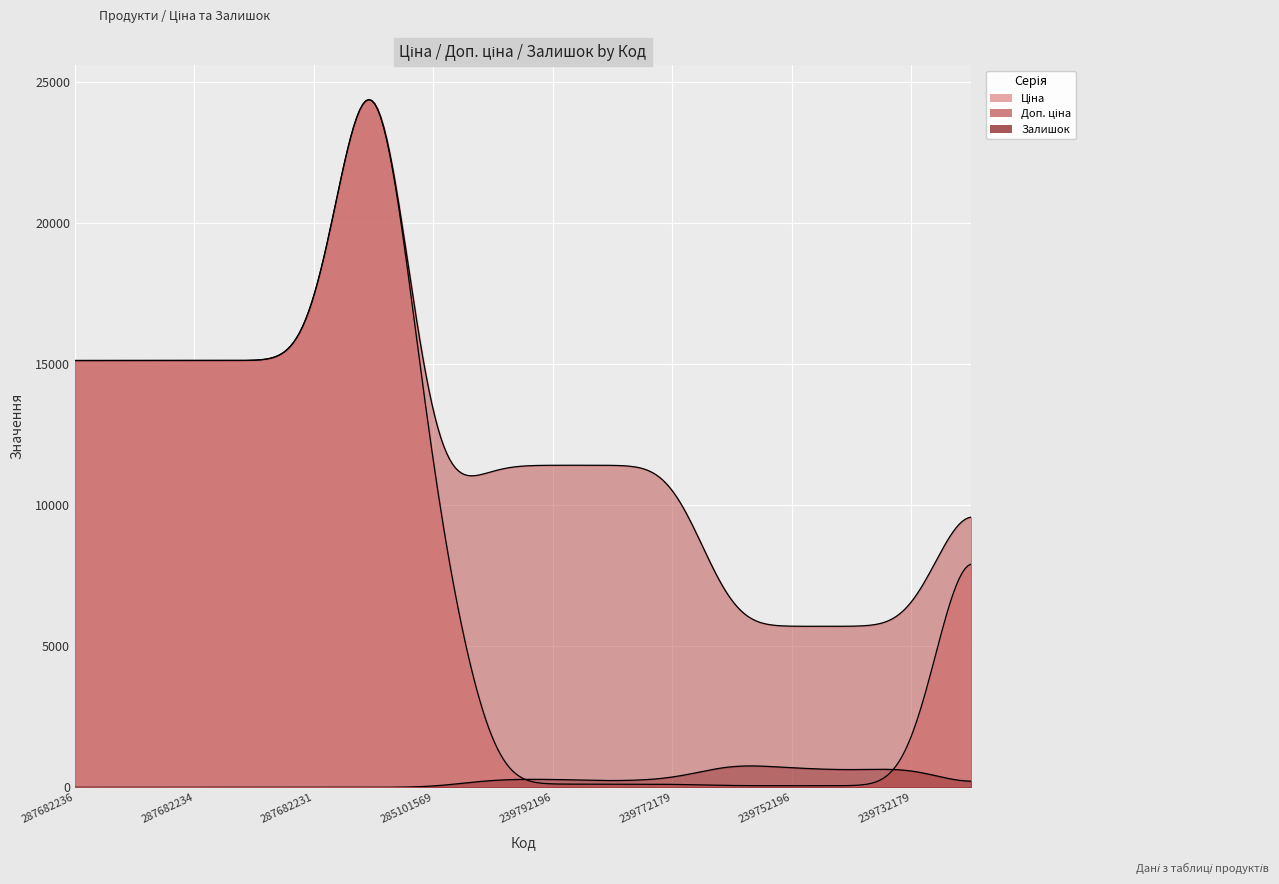

How many interior local valleys does the Доп. ціна series have?

1